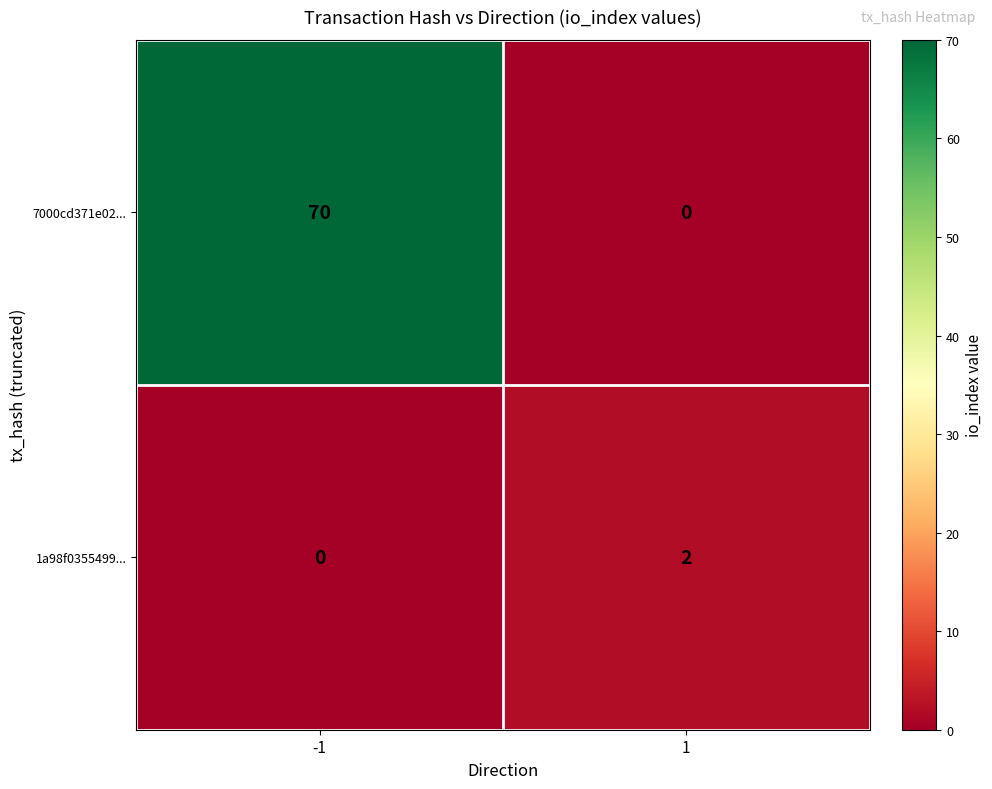

Rank the series at -1 from highest to lowest value.

7000cd371e02..., 1a98f0355499...